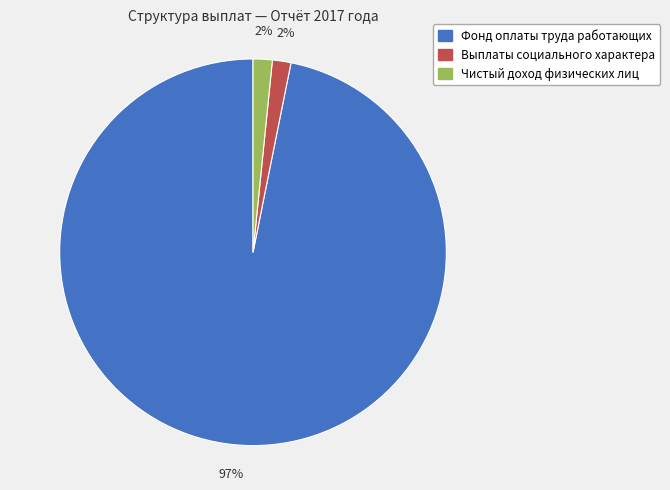

Do Чистый доход физических лиц and Выплаты социального характера together represent more than half of the pie?

No